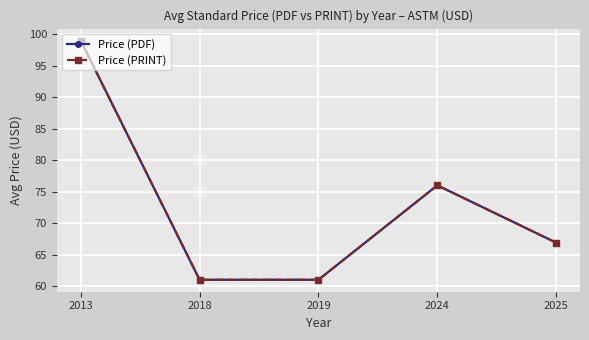

At which label does Price (PRINT) reach its peak?

2013